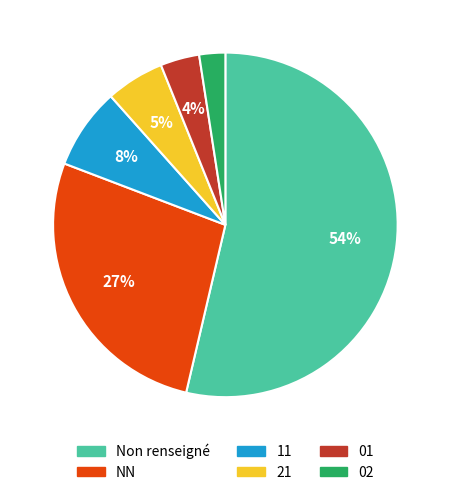

To the nearest percent, what percentage of the pie is 02?

2%